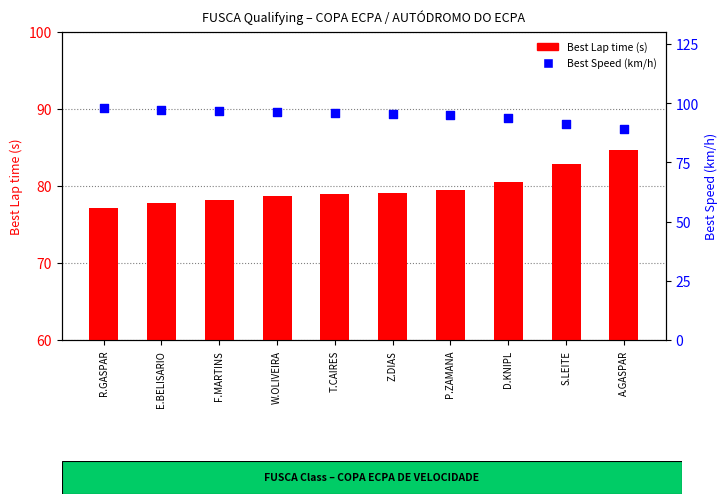

At how many categories does at least one series exceed 85?

10